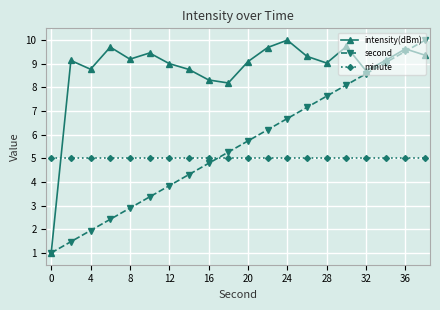

What is the lowest value of the second series?

1.0